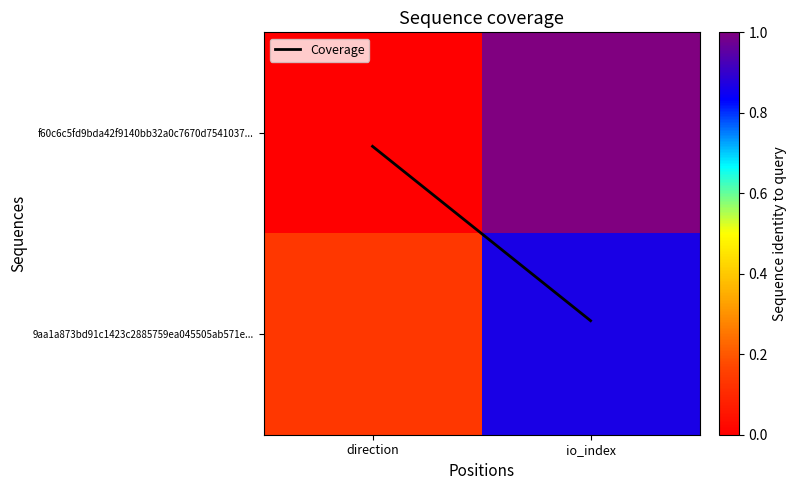

Which series changed the most between direction and io_index?

f60c6c5fd9bda42f9140bb32a0c7670d7541037...